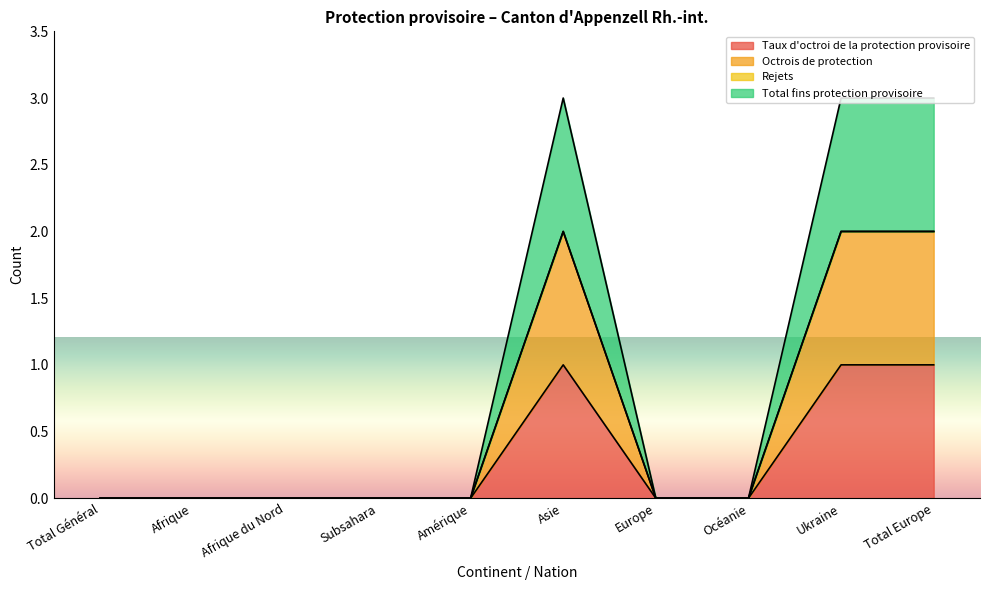

The value of Total fins protection provisoire at Amérique is -1. True or false?

False